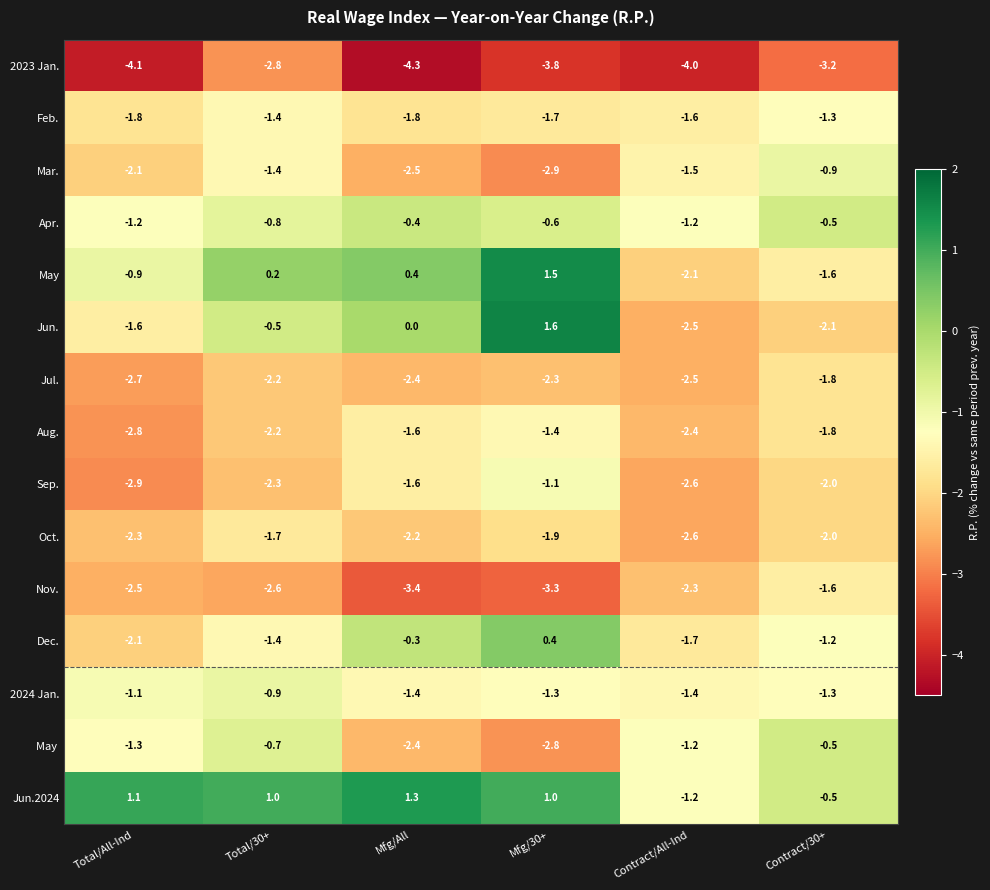

What value does the 2024 Jan. series have at Mfg/30+?

-1.3